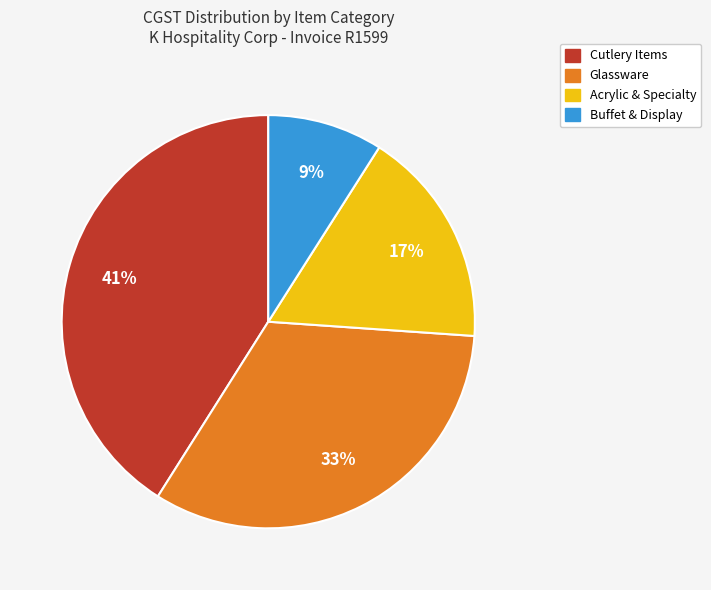

Does any single category account for the majority?

No